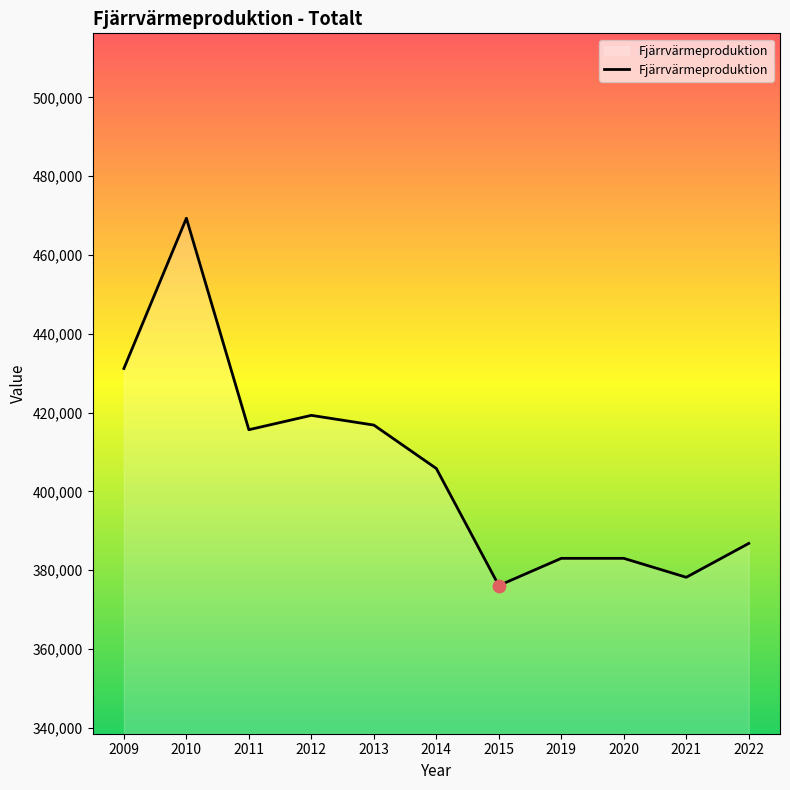

What is the change in value from 2009 to 2013?

-14364